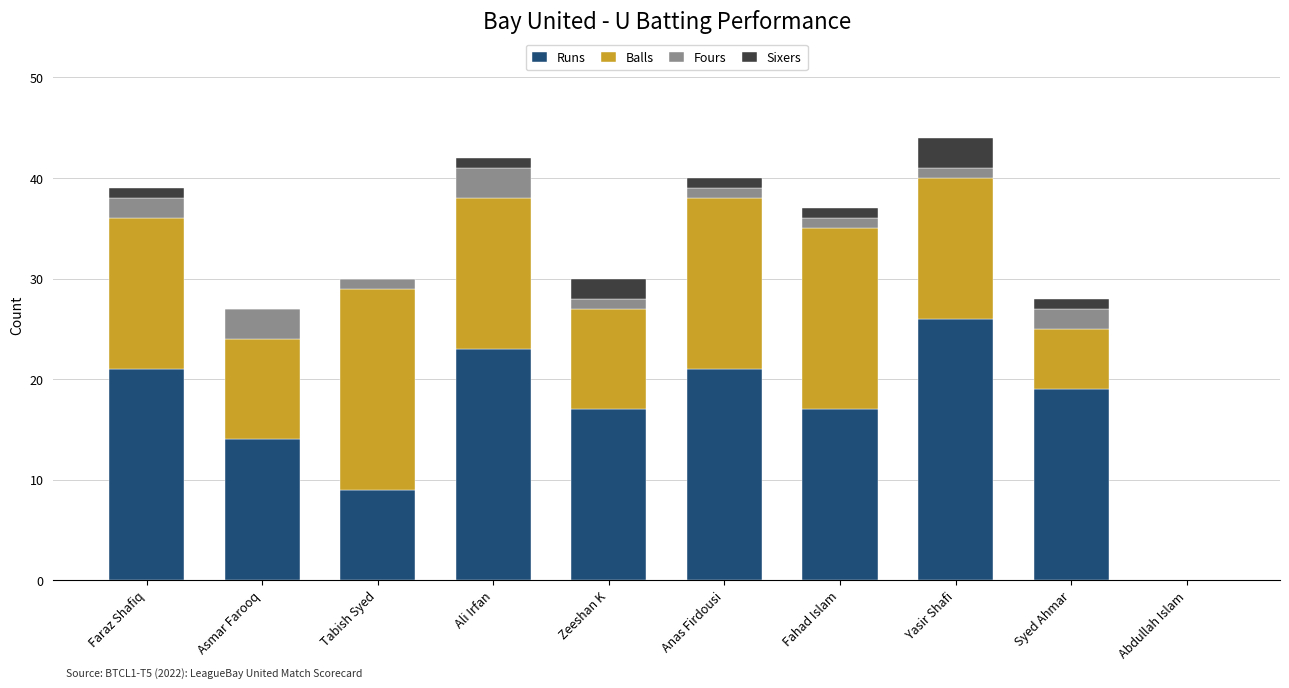

True or false: Runs has a value of 21 at Anas Firdousi.

True